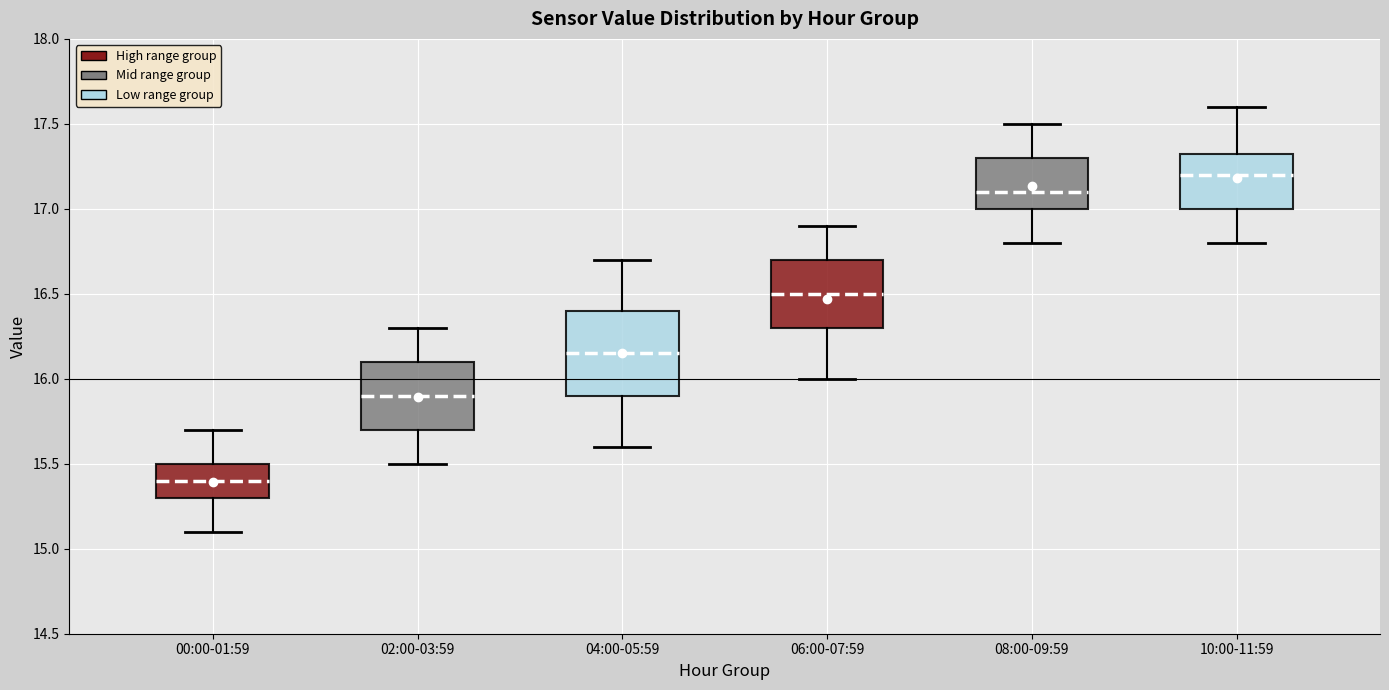

Reading left to right, transcribe this box plot: for each box, give where its median line is, the range the box spans, and where its two whiskers end, as read against the y-axis. The values are not printed on the chart, so give them approximately, as read against the axis.

00:00-01:59: median 15.40, box 15.30 to 15.50, whiskers 15.10 to 15.70
02:00-03:59: median 15.90, box 15.70 to 16.10, whiskers 15.50 to 16.30
04:00-05:59: median 16.15, box 15.90 to 16.40, whiskers 15.60 to 16.70
06:00-07:59: median 16.50, box 16.30 to 16.70, whiskers 16.00 to 16.90
08:00-09:59: median 17.10, box 17.00 to 17.30, whiskers 16.80 to 17.50
10:00-11:59: median 17.20, box 17.00 to 17.35, whiskers 16.80 to 17.60